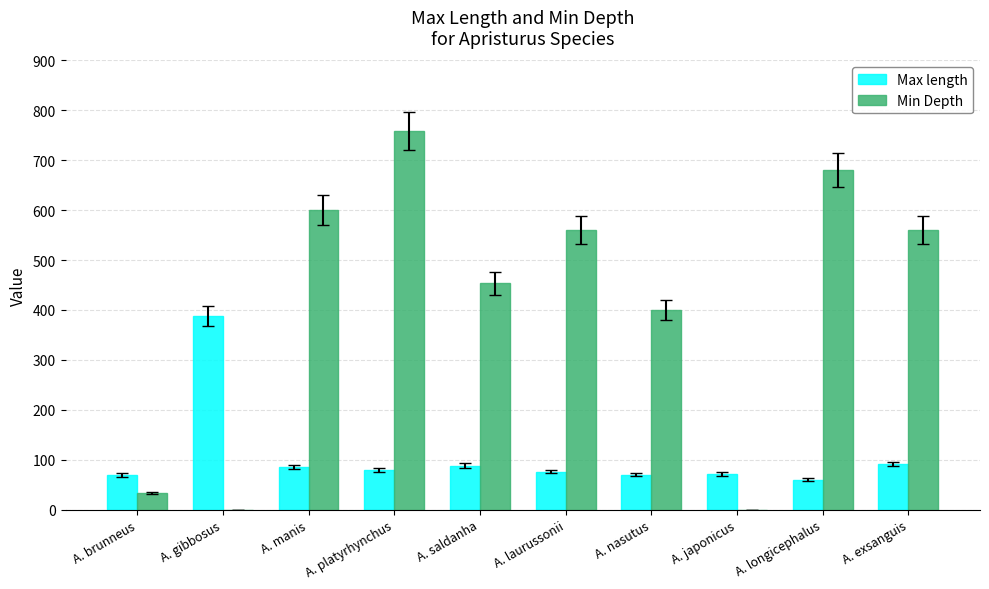

At which label does Min Depth first exceed 560?

A. manis